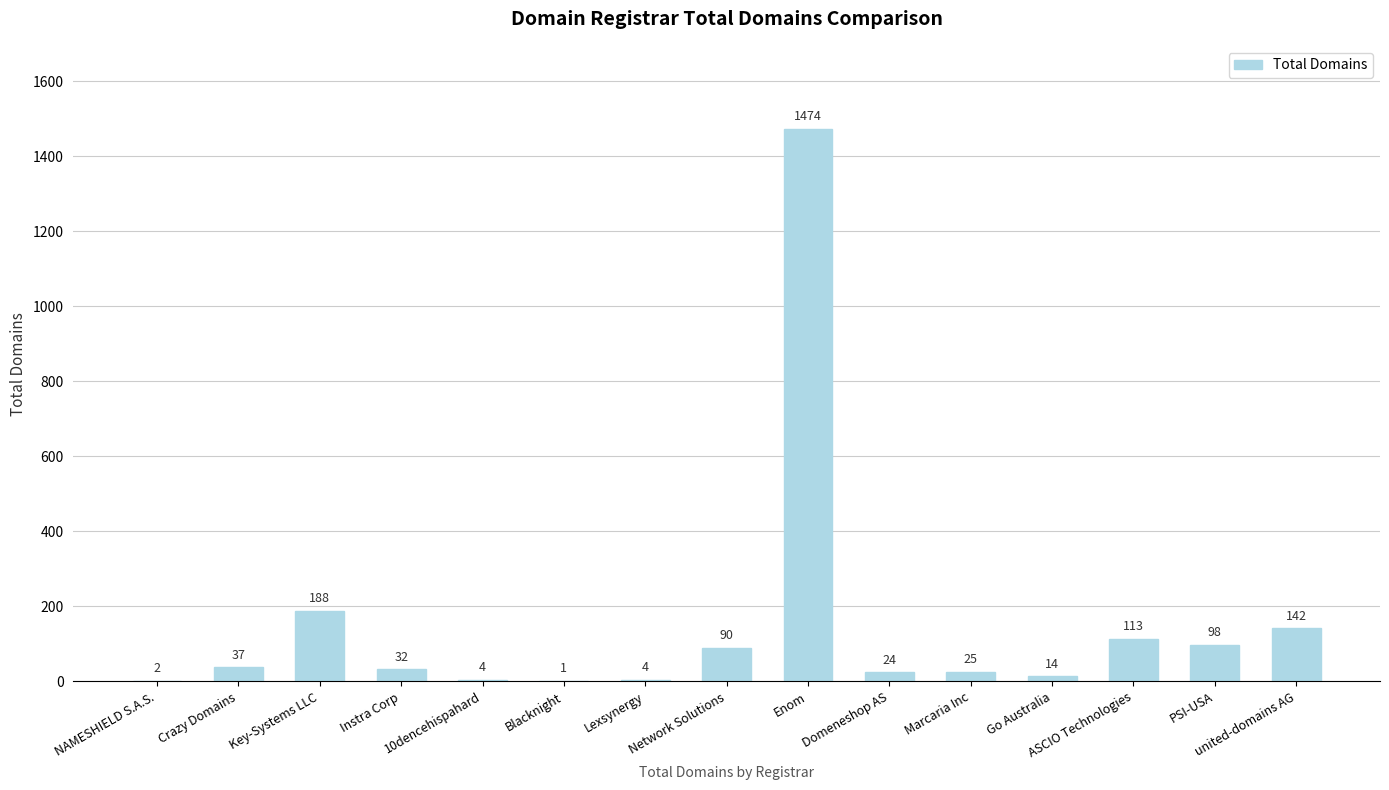

What is the sum of all values?

2248